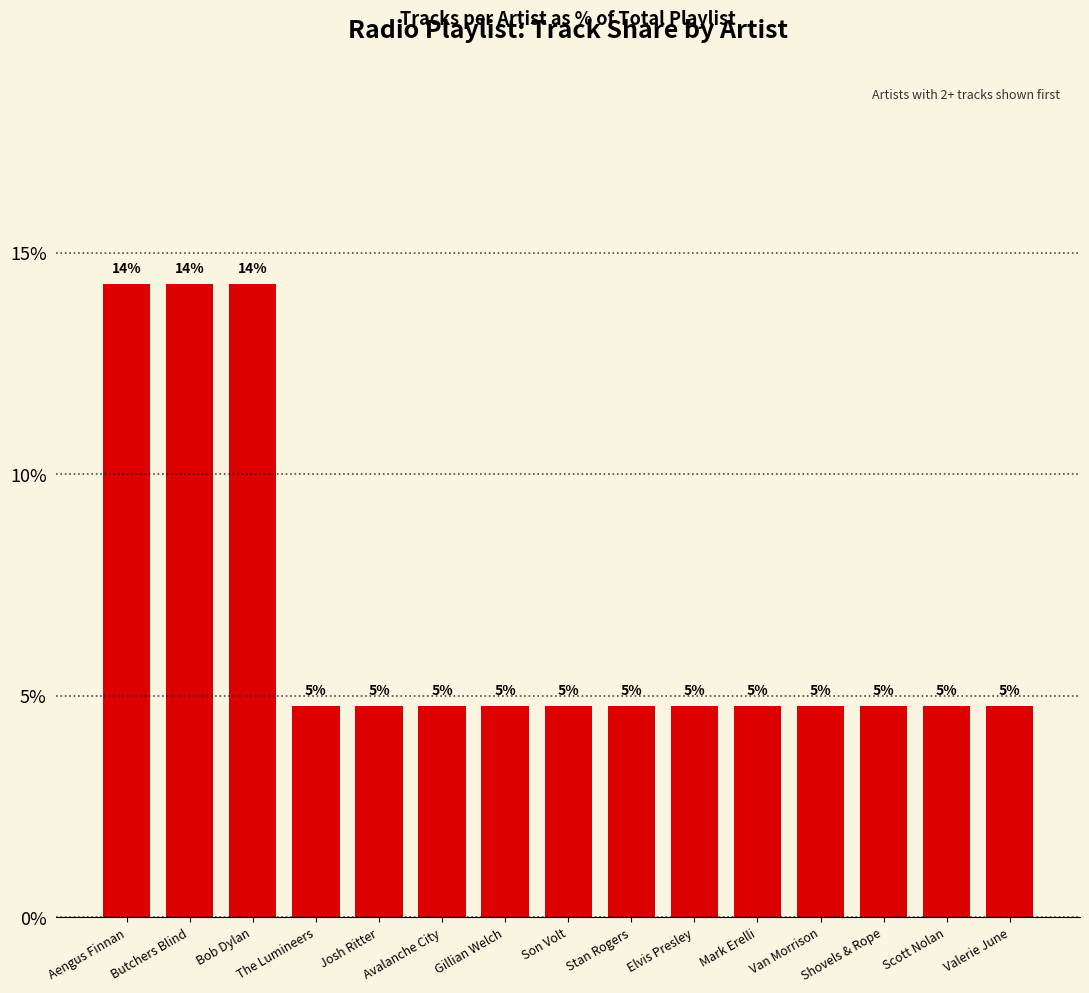

Rank the categories by value from highest to lowest.

Aengus Finnan, Butchers Blind, Bob Dylan, The Lumineers, Josh Ritter, Avalanche City, Gillian Welch, Son Volt, Stan Rogers, Elvis Presley, Mark Erelli, Van Morrison, Shovels & Rope, Scott Nolan, Valerie June